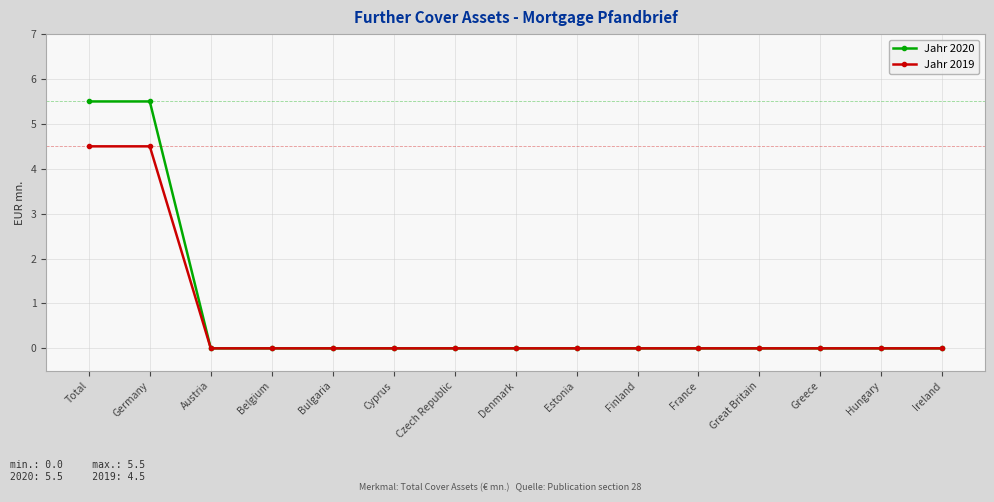

At how many categories does at least one series exceed 1?

2